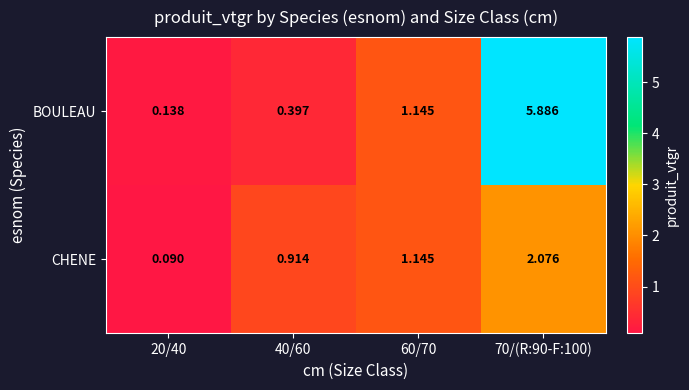

Which series has the largest range (max minus min)?

BOULEAU